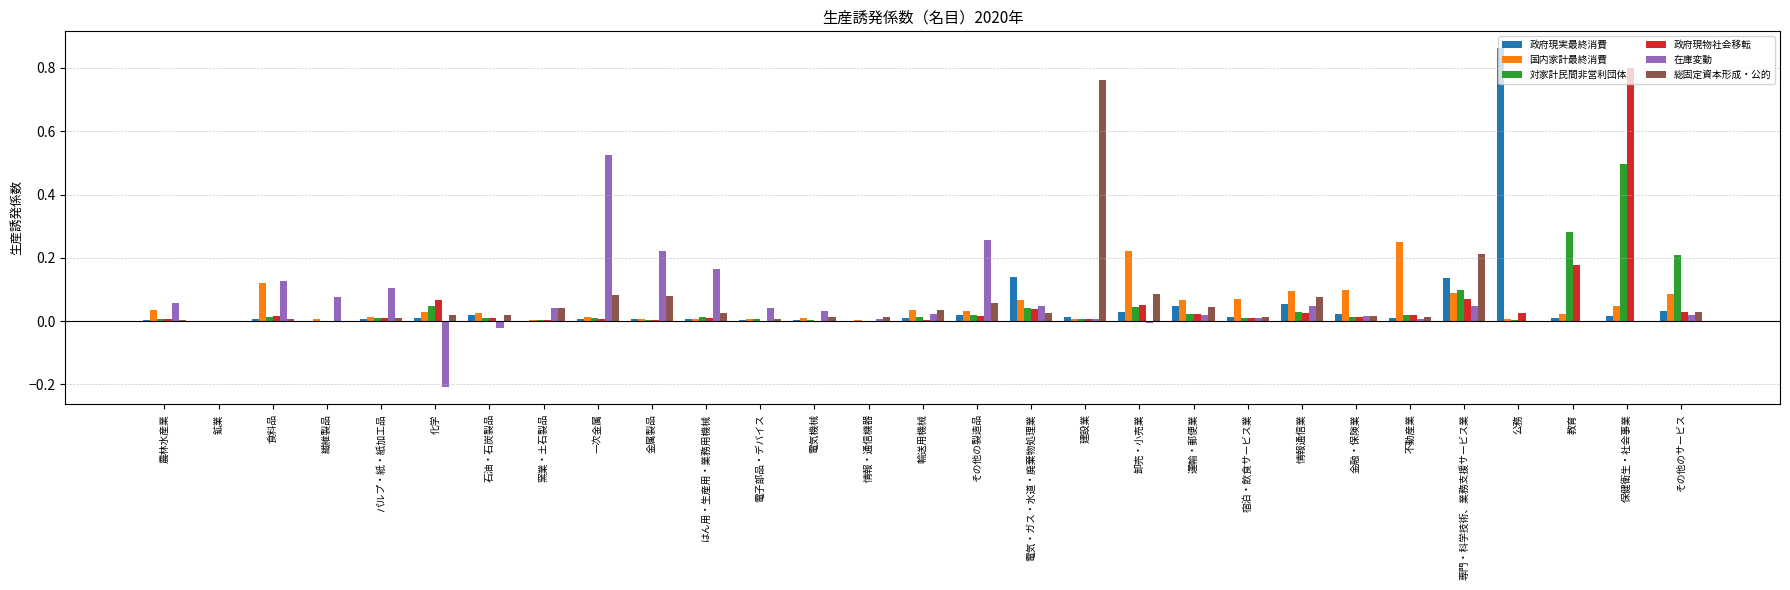

How many series are shown in this chart?

6